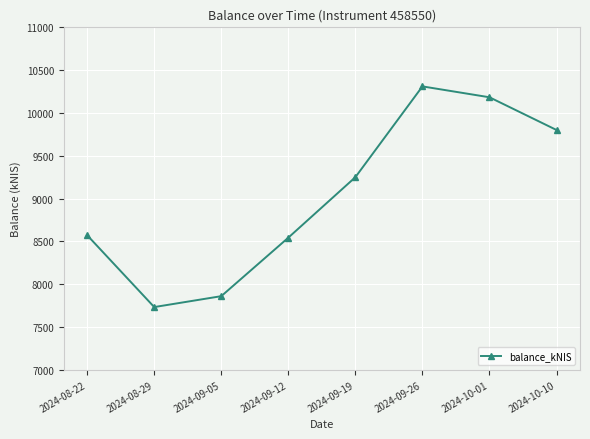

True or false: the data shows 14127.5 at 2024-09-19.

False